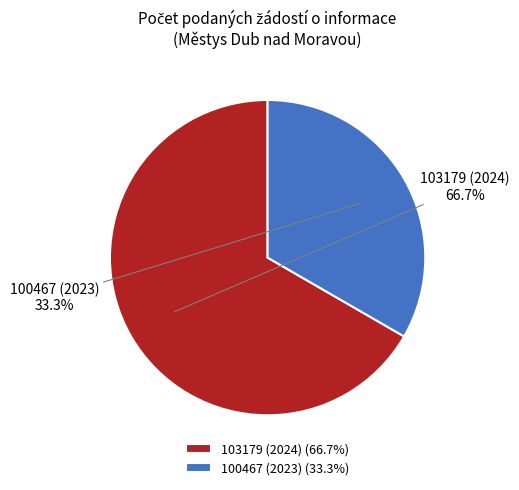

True or false: 100467 (2023) accounts for 33% of the total.

True